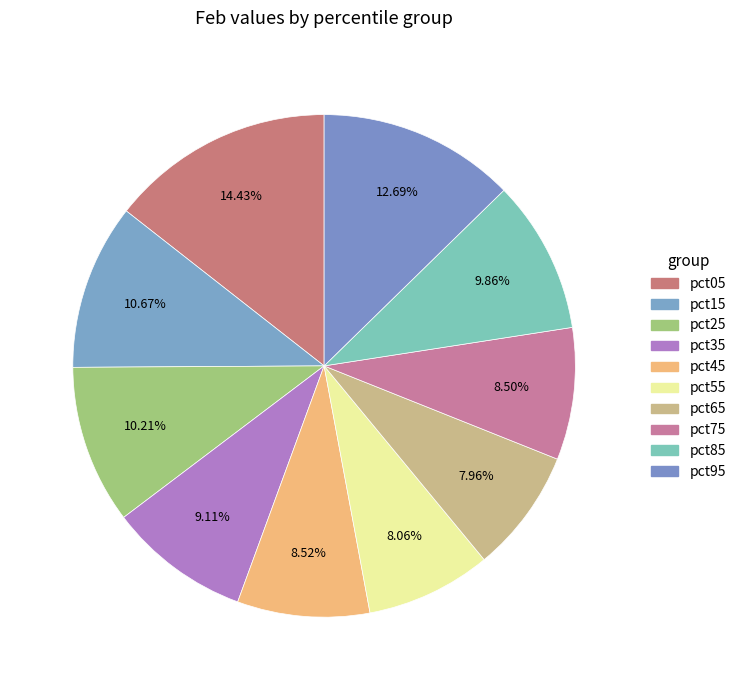

What is the largest slice in the pie chart?

pct05